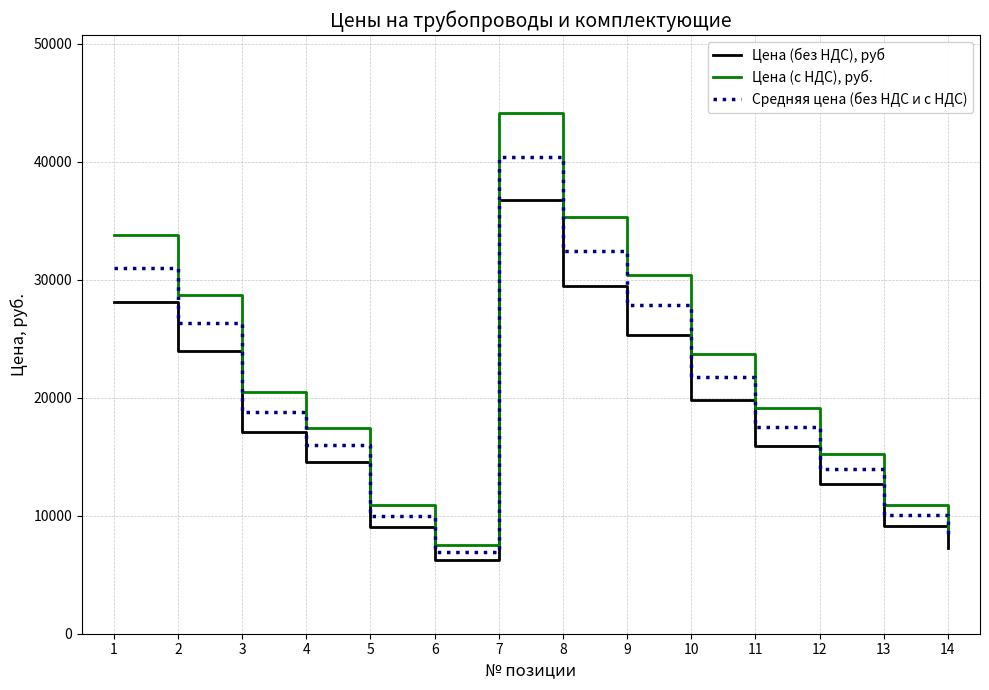

Which category has the highest value across all series?

7